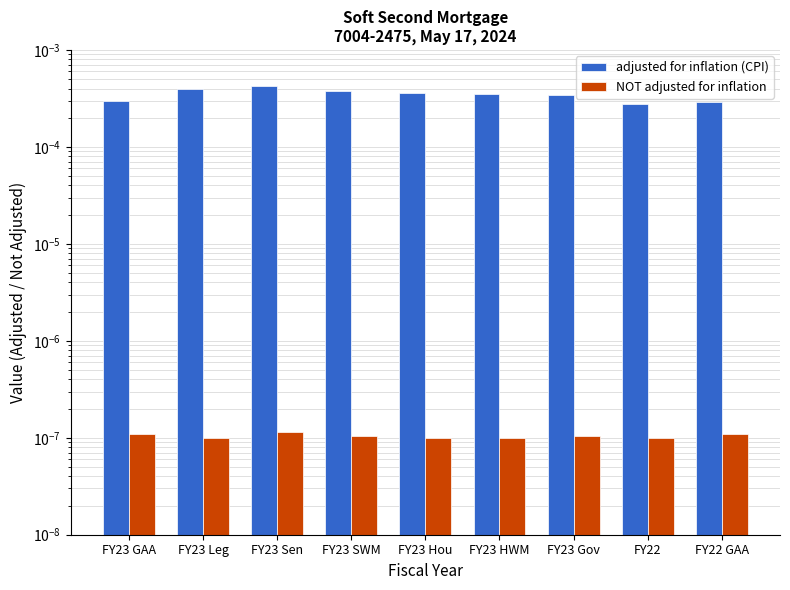

Which series changed the most between FY23 HWM and FY23 Gov?

adjusted for inflation (CPI)